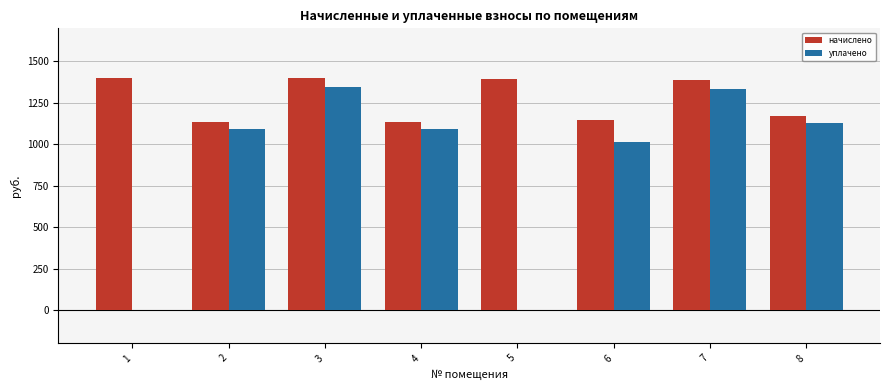

What is the sum of all начислено values?

10177.9